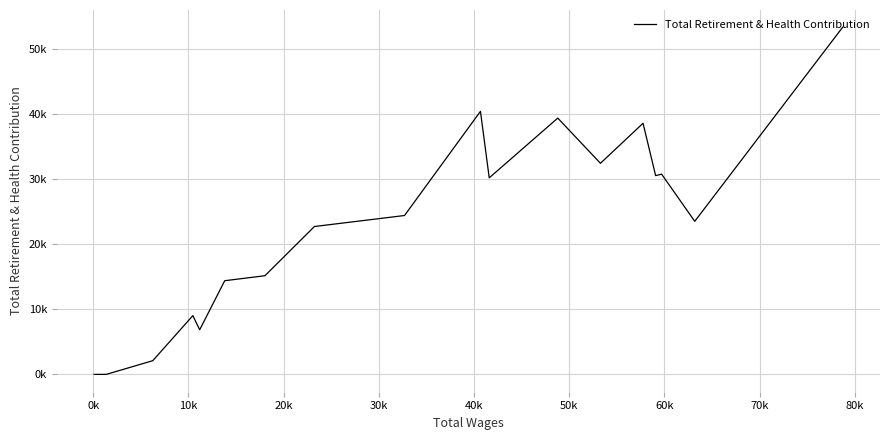

How many values are above zero?

16